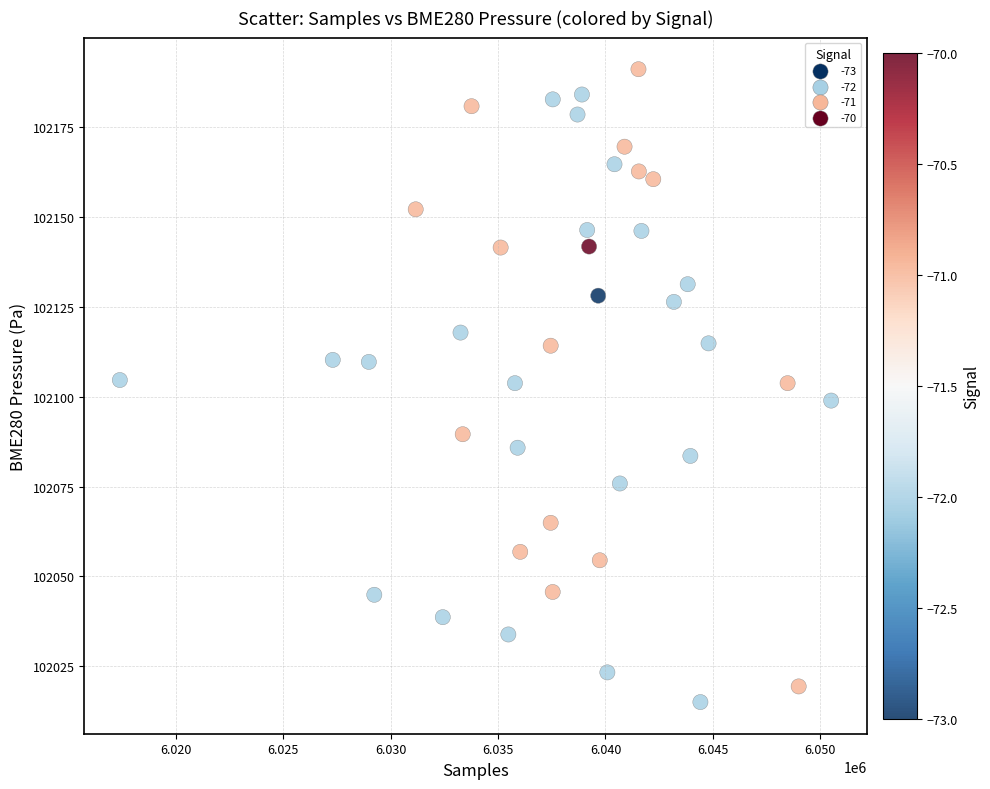

What is the range of Y values (max minus min)?

175.9